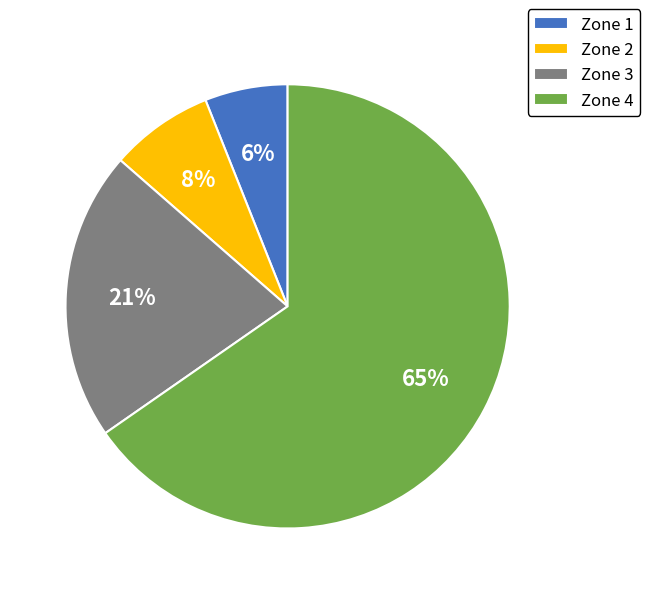

To the nearest percent, what is the combined percentage of Zone 2 and Zone 4?

73%